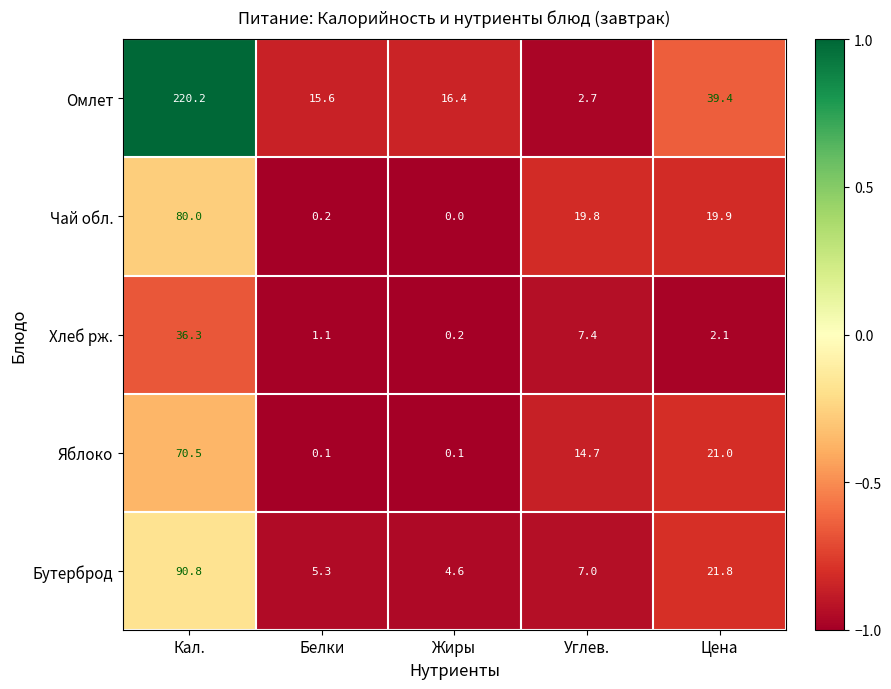

Which label corresponds to the smallest value in the chart?

Жиры